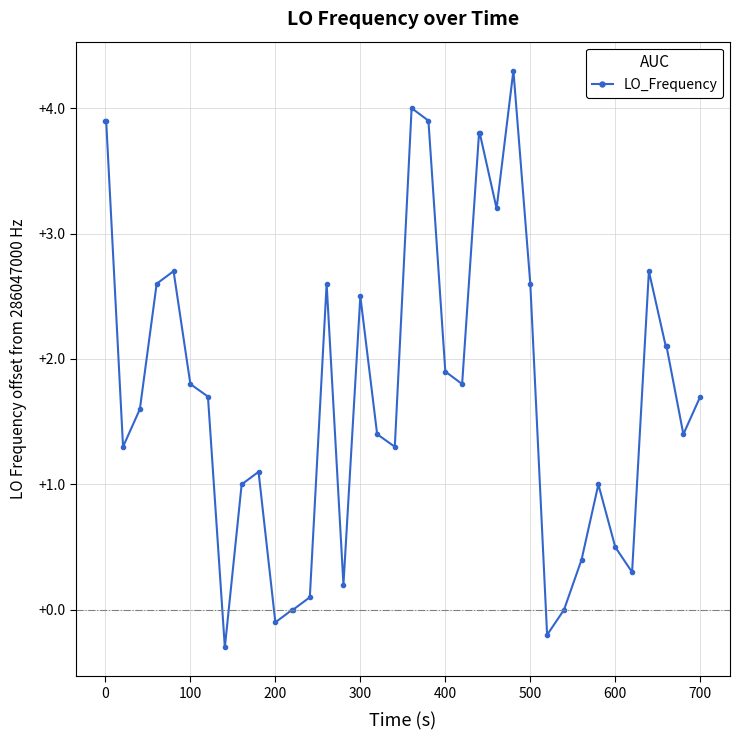

How many categories are shown in the chart?

40